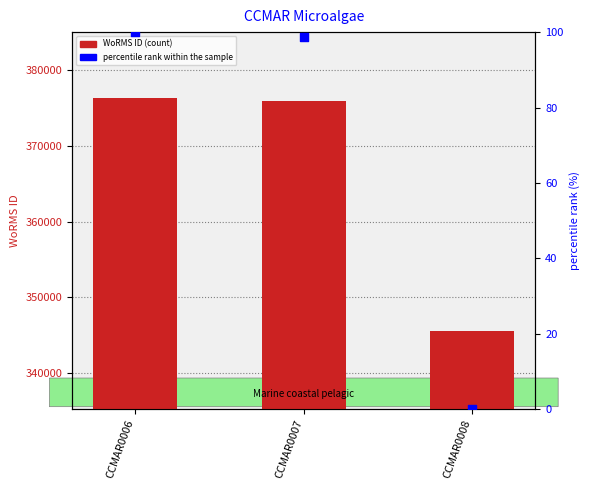

Is the value of WoRMS ID at CCMAR0007 greater than the value of percentile rank within the sample at CCMAR0008?

Yes